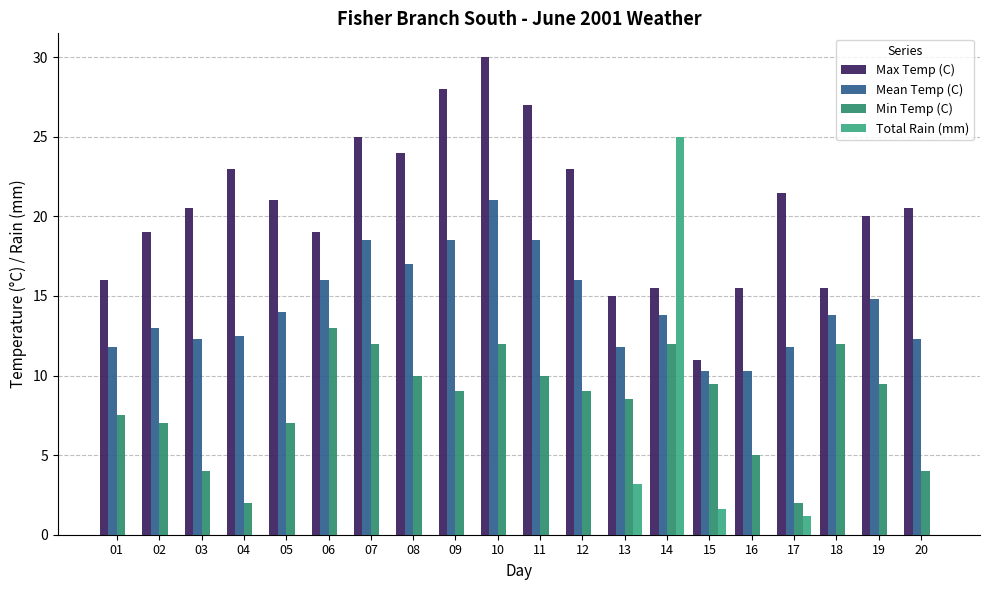

Read the Mean Temp (C) value at 20.

12.3